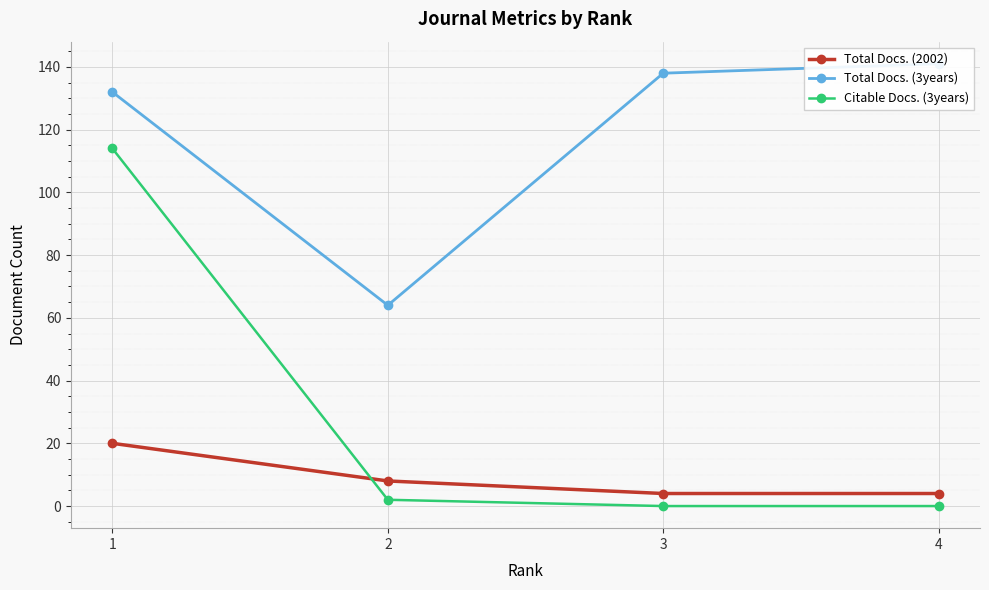

Rank the series by their average value, from lowest to highest.

Total Docs. (2002), Citable Docs. (3years), Total Docs. (3years)